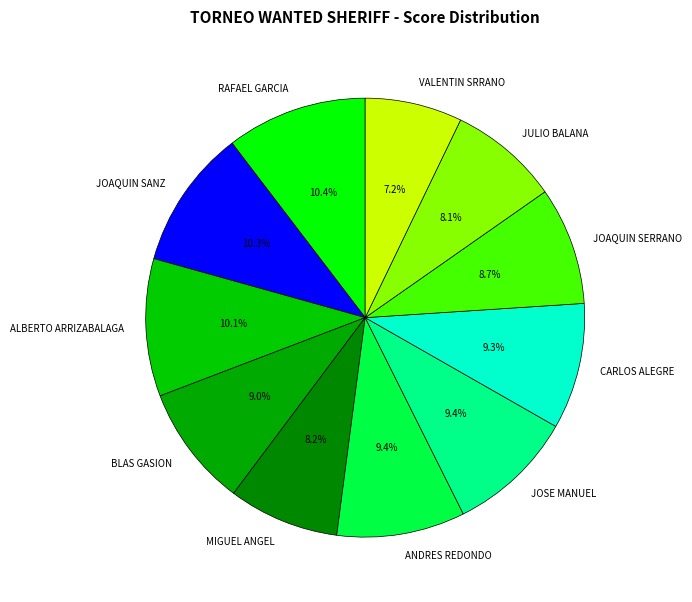

How many segments does this pie chart have?

11